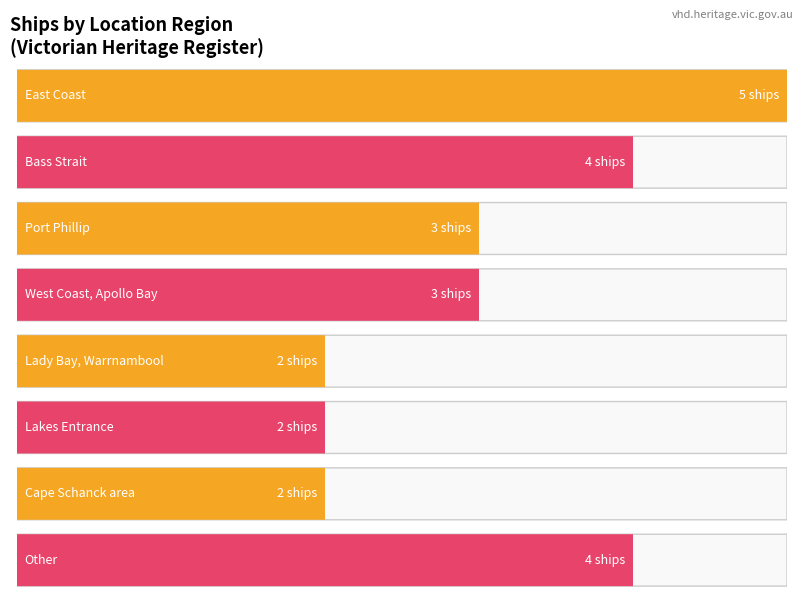

Approximately how many times larger is the value at West Coast, Apollo Bay compared to Bass Strait?

0.8